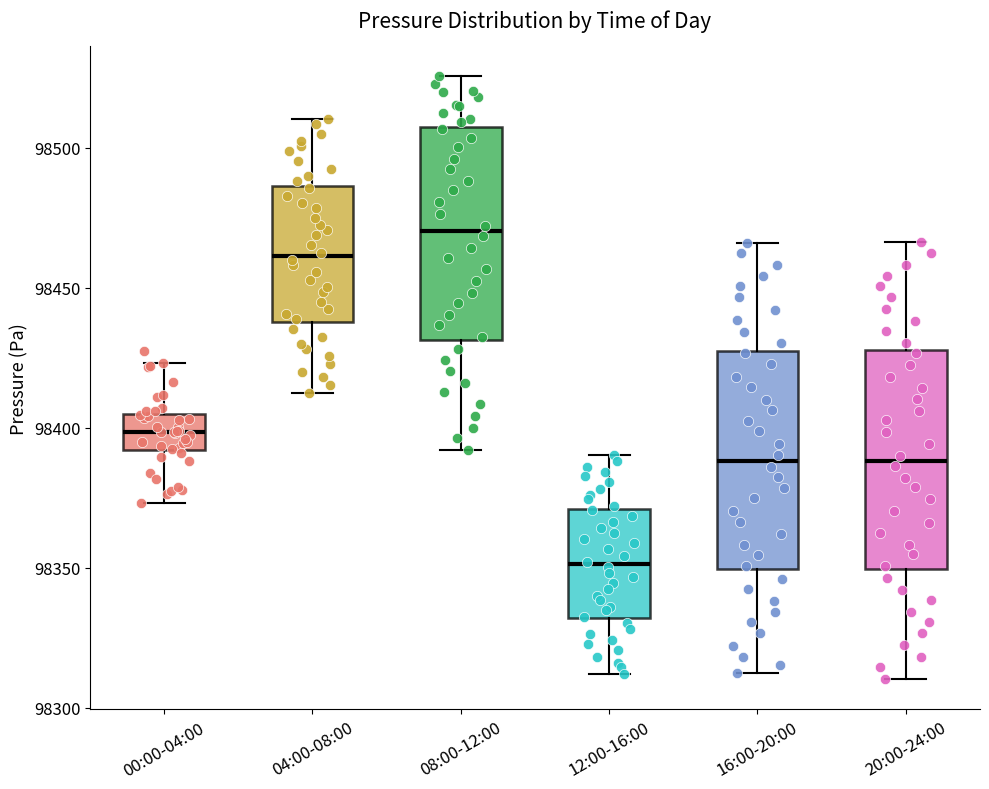

Which box's median line is the lowest?

12:00-16:00